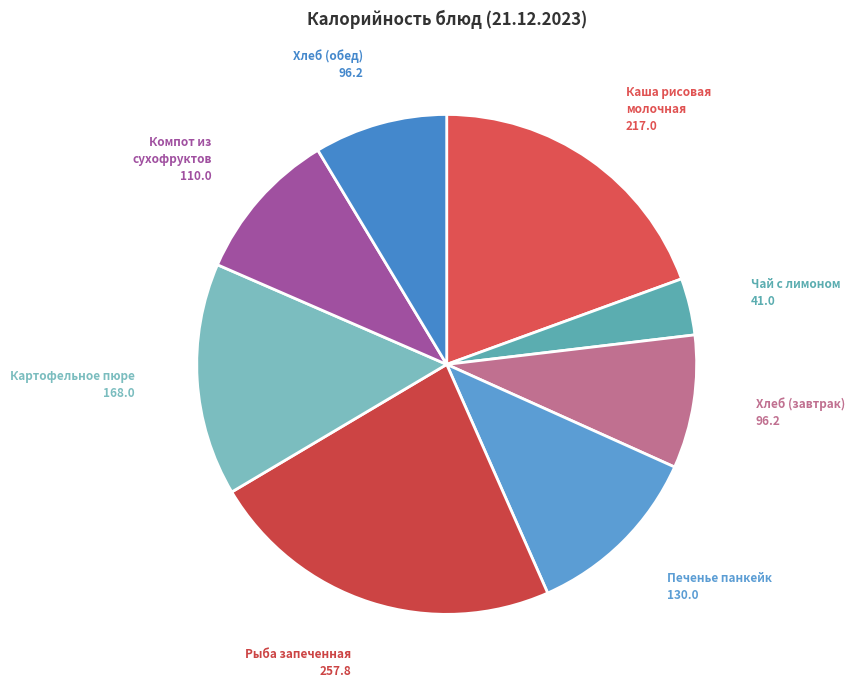

How many slices are in this pie chart?

8